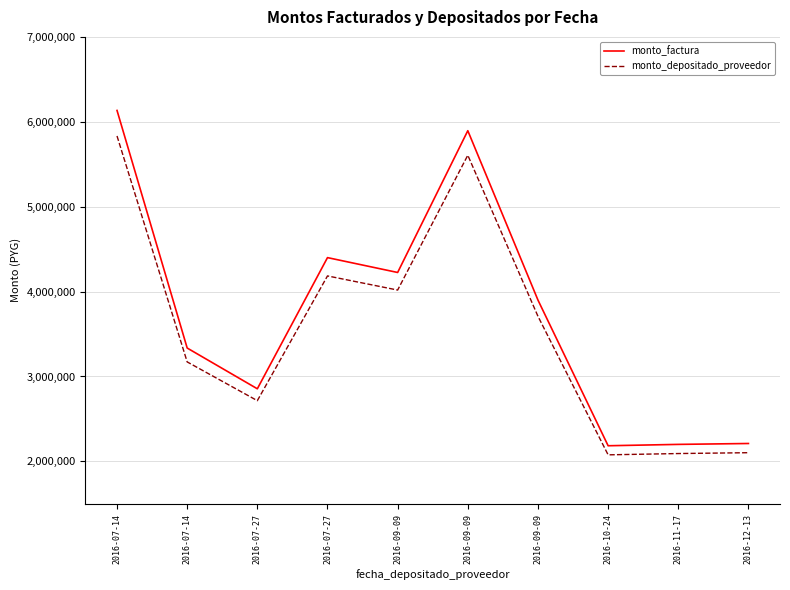

What are all the series names shown in the legend?

monto_factura, monto_depositado_proveedor